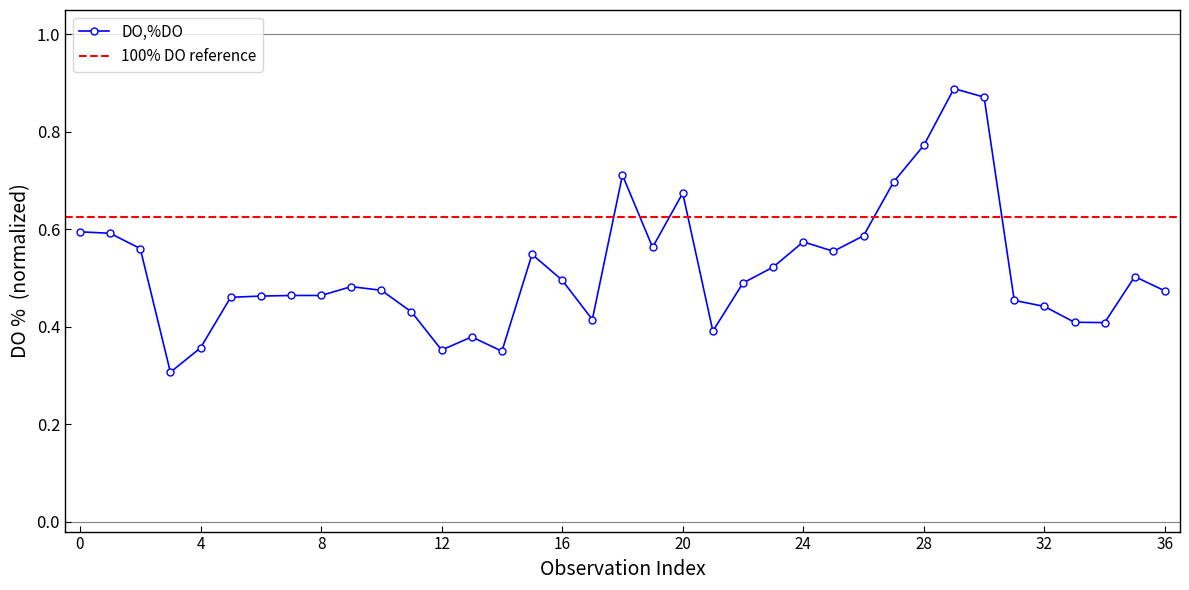

How many interior local peaks (higher than both neighbors) does the data have?

8